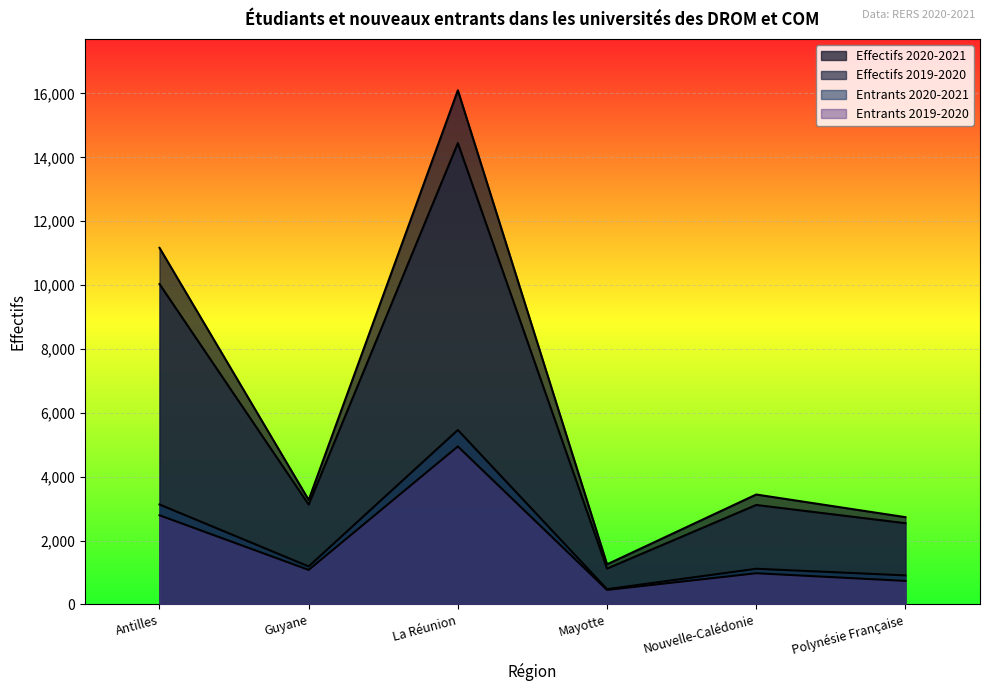

What is the label of the 3rd point from the left?

La Réunion